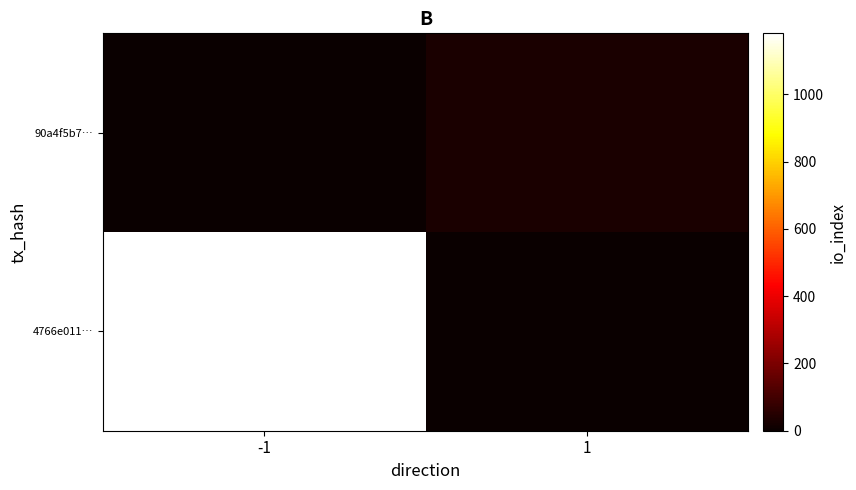

Reading left to right, transcribe all the data shown in this chart.

4766e011…: -1=1181	1=0
90a4f5b7…: -1=0	1=30